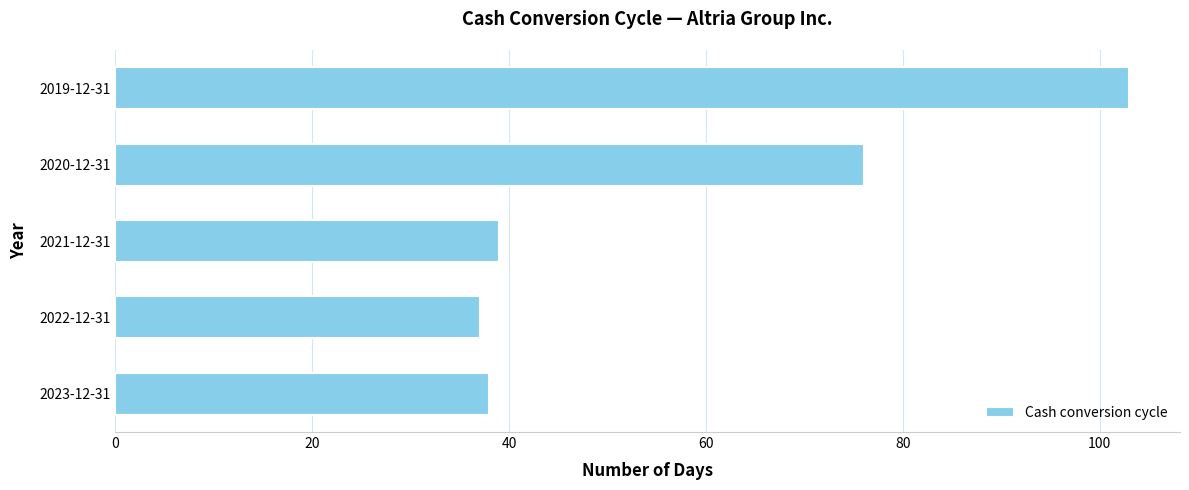

What is the ratio of the value at 2023-12-31 to the value at 2019-12-31?

0.4